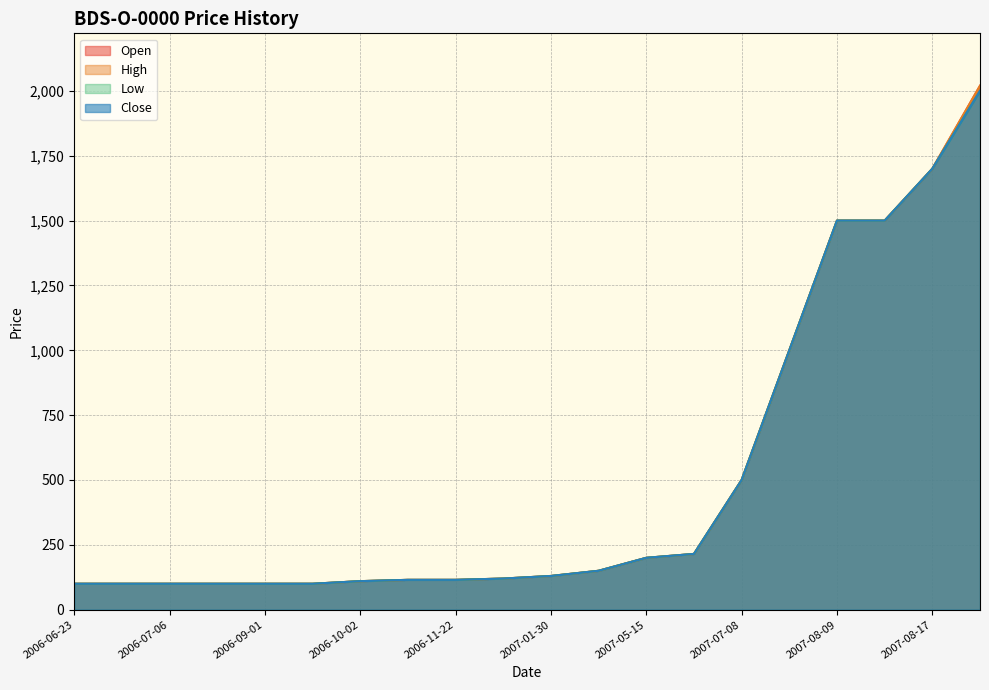

Between 2006-06-26 and 2007-05-15, which is larger?

2007-05-15